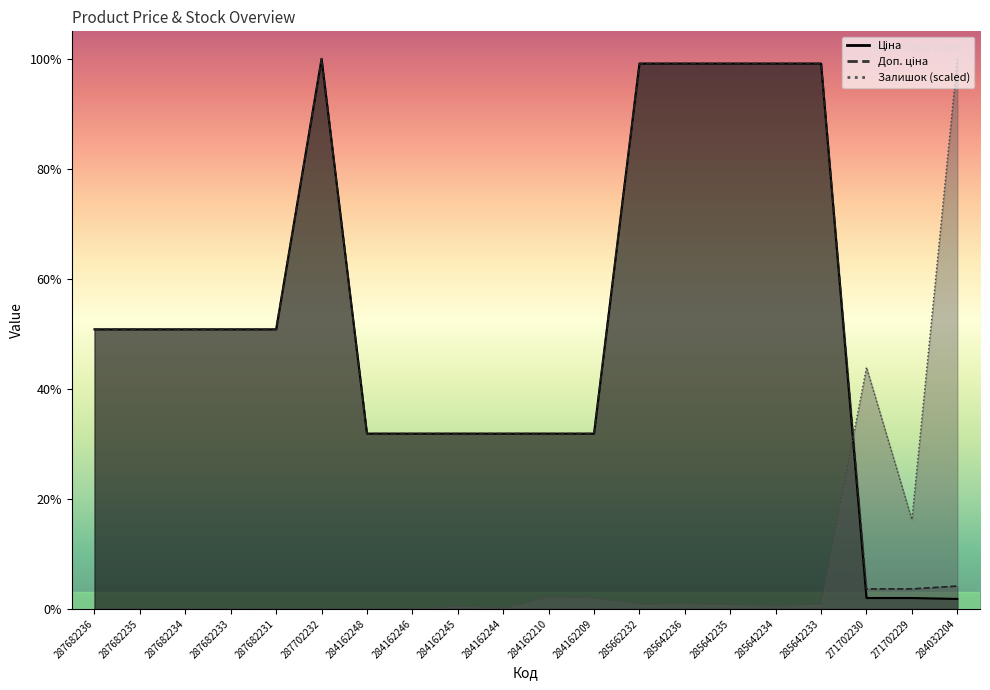

True or false: Ціна and Доп. ціна intersect in this chart.

False